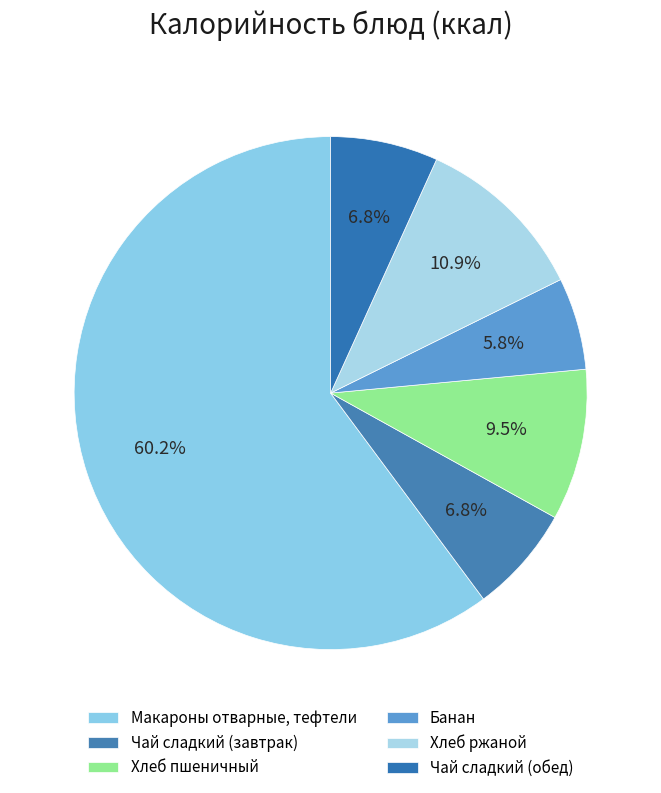

To the nearest percent, what portion does Банан represent?

6%